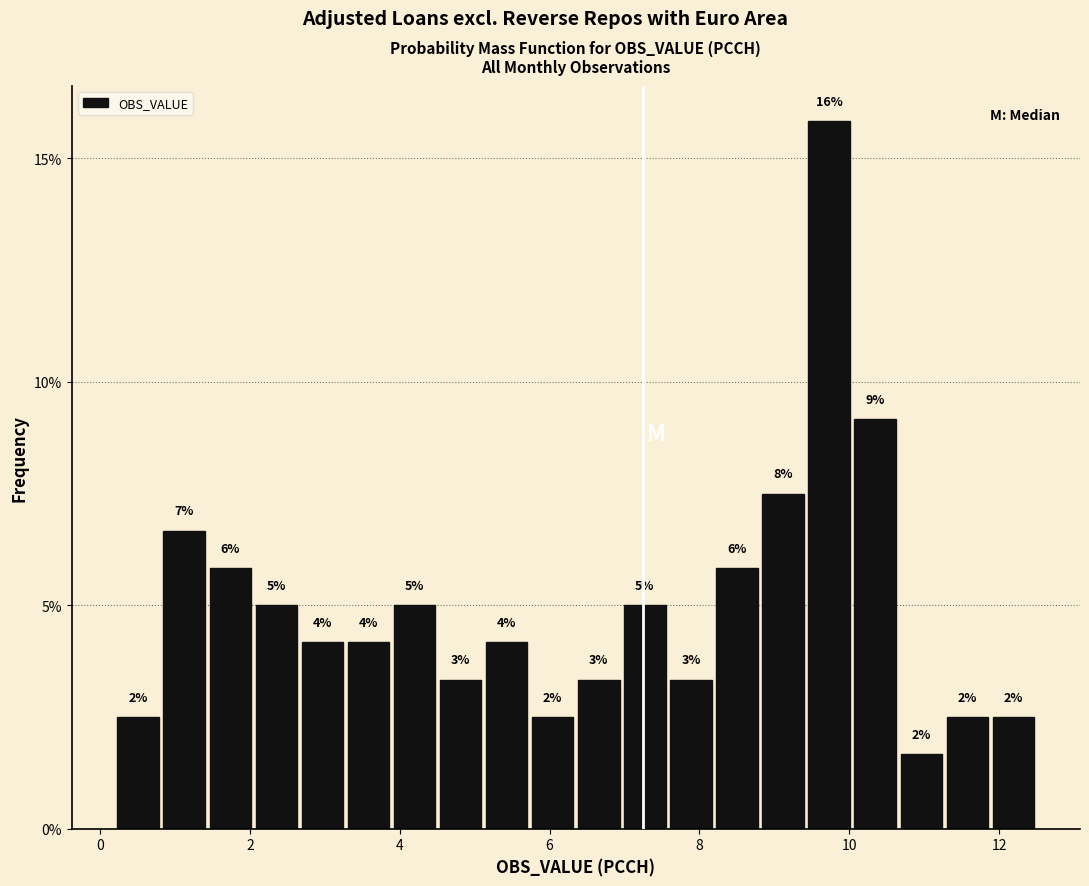

Around what value on the x-axis is the tallest bar? Give the approximate position of its centre, as read against the axis.

9.8